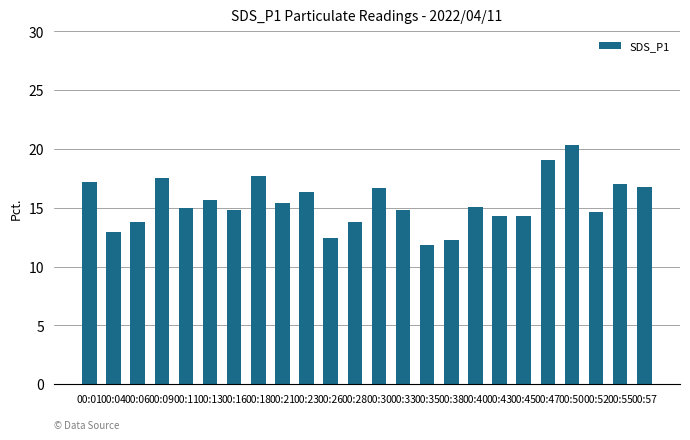

What is the approximate value at 00:26?

12.4